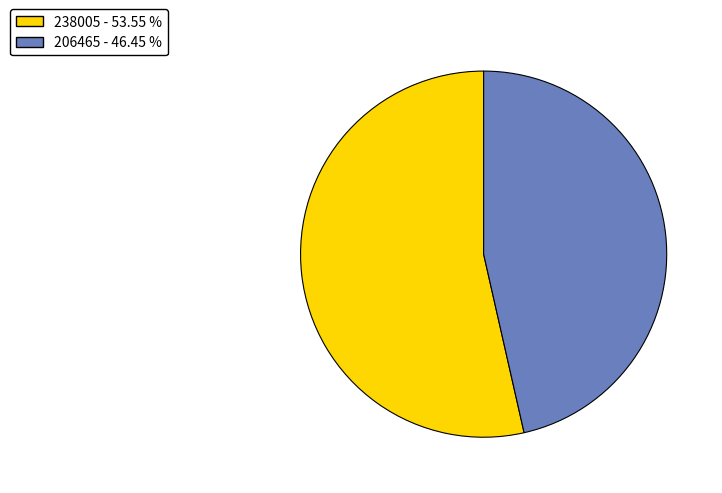

Is there a majority slice in this chart?

Yes